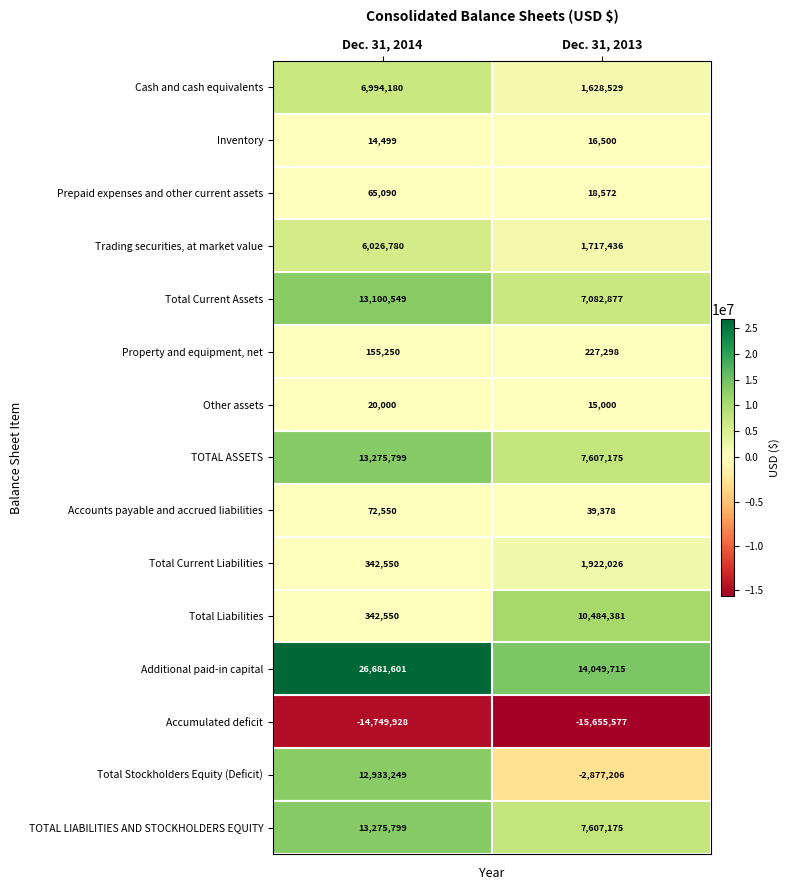

Between Dec. 31, 2014 and Dec. 31, 2013, which series saw the biggest shift?

Total Stockholders Equity (Deficit)